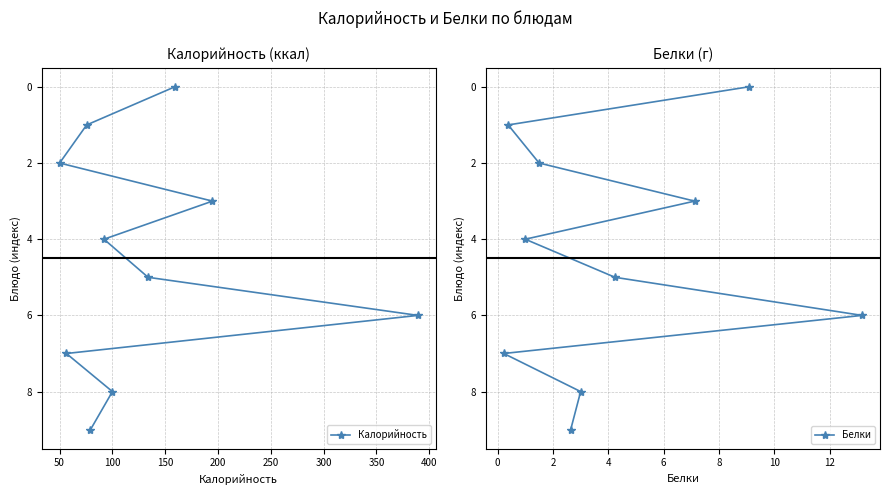

The value of Калорийность at 100 is 8. True or false?

True